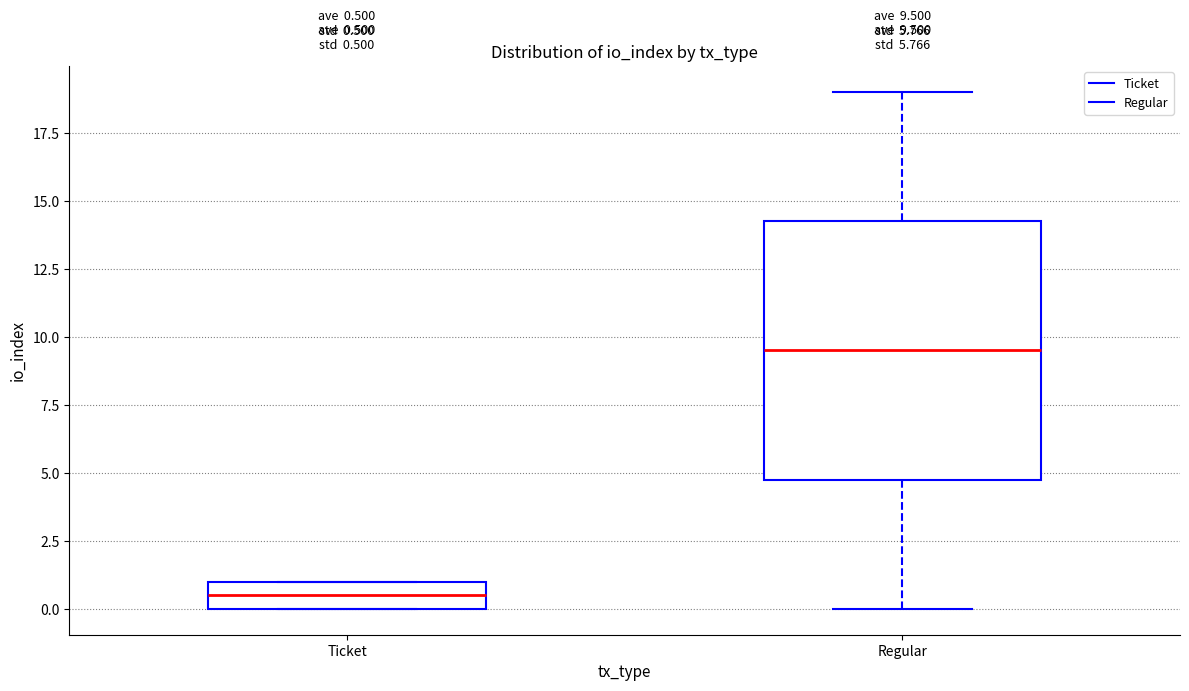

Which box is the tallest, from its lower edge to its upper edge?

Regular